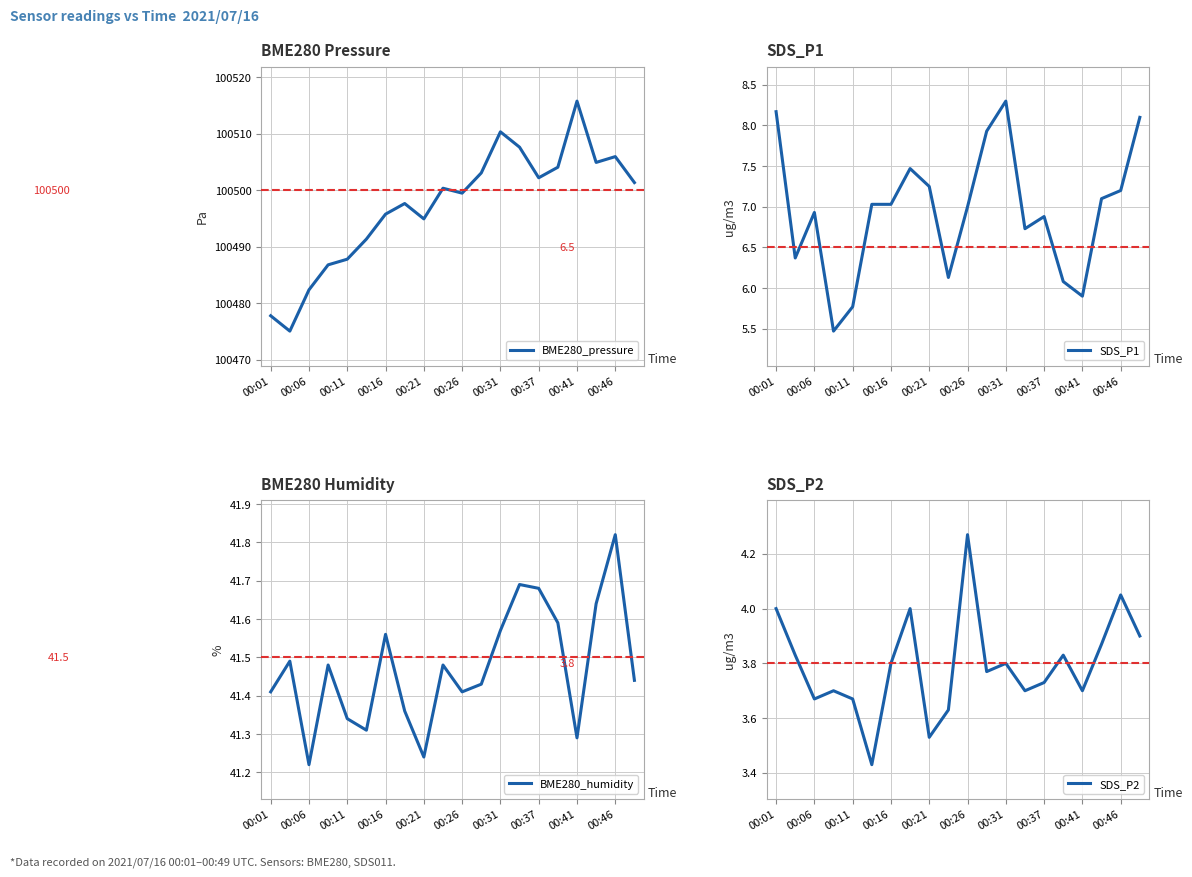

True or false: SDS_P2 and SDS_P1 intersect in this chart.

False